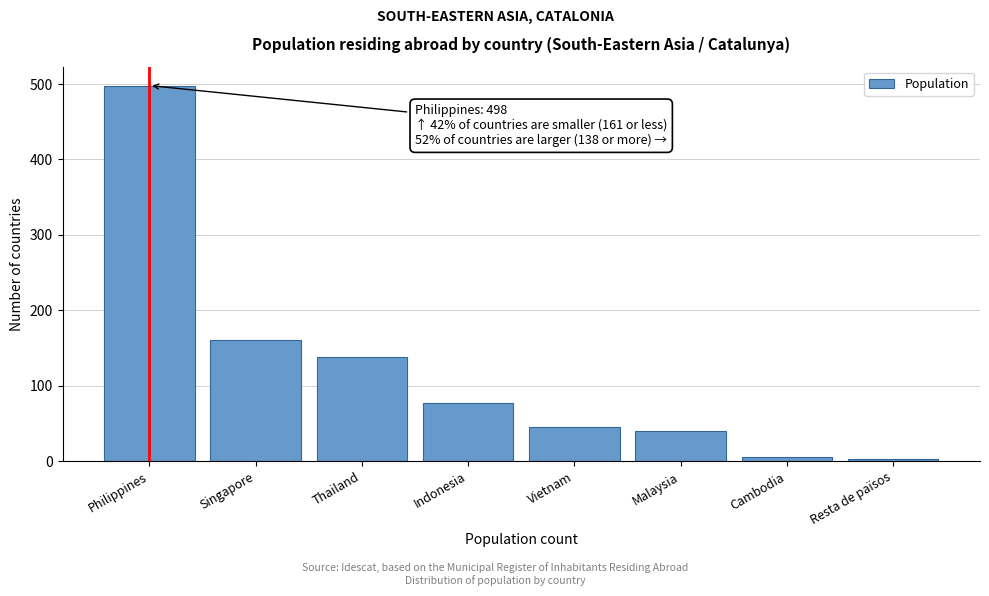

Reading left to right, list all the values displayed in this chart.

498	161	138	77	46	40	6	3